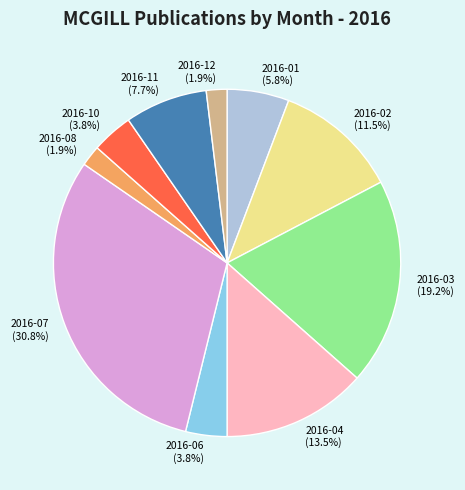

Do 2016-04 and 2016-11 together represent more than half of the pie?

No